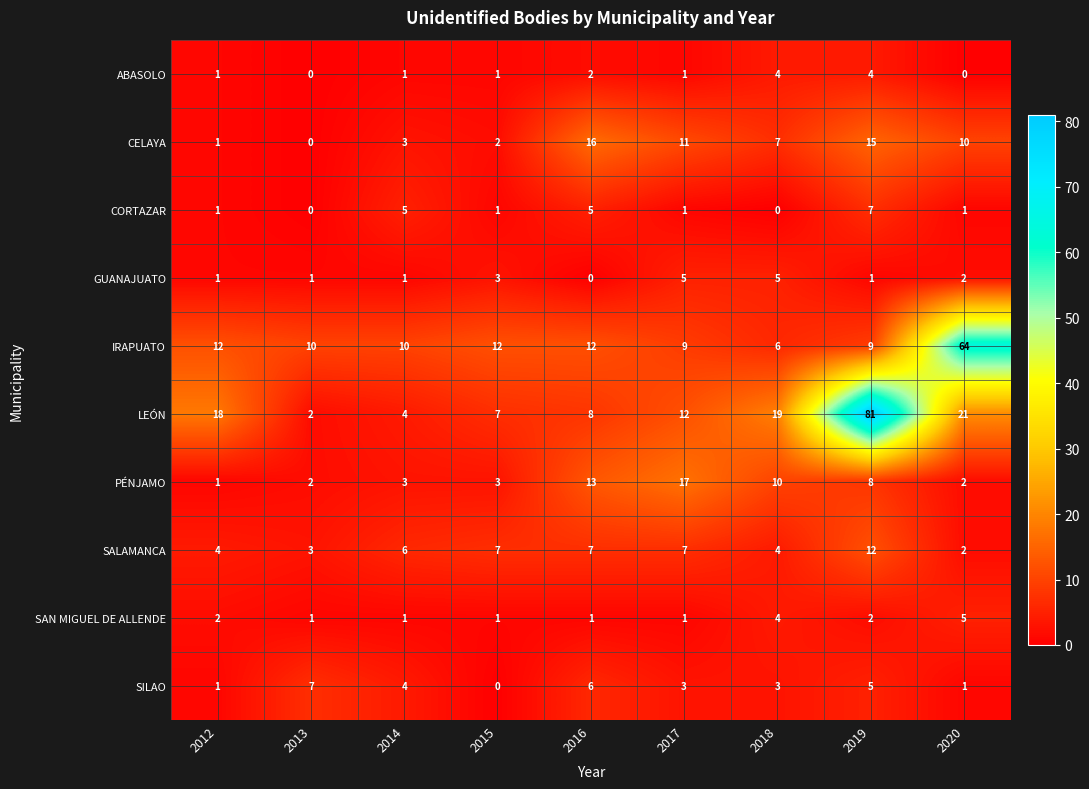

Which category has the highest value across all series?

2019